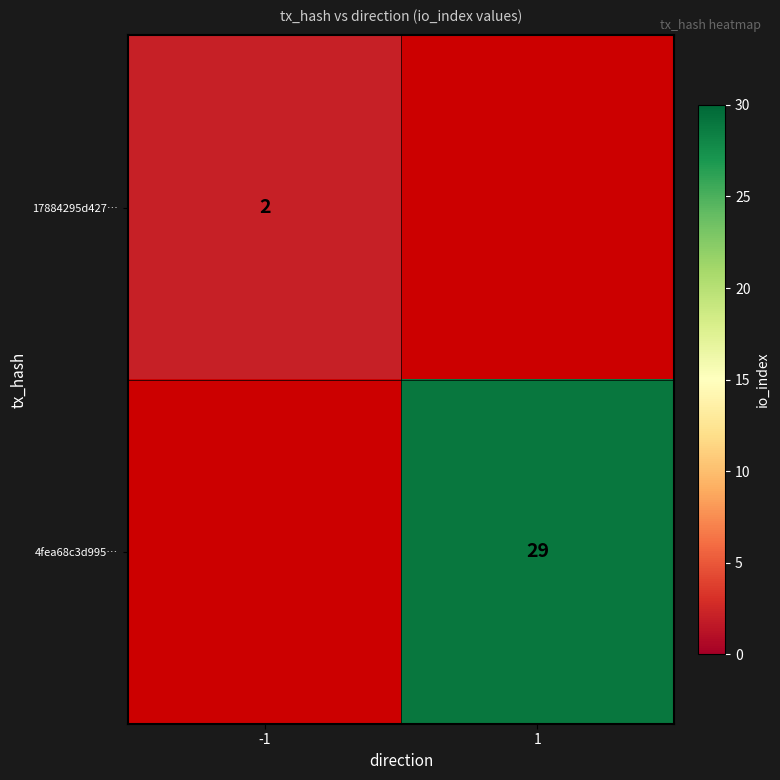

Is the value of 4fea68c3d995… at 1 greater than the value of 17884295d427… at -1?

Yes